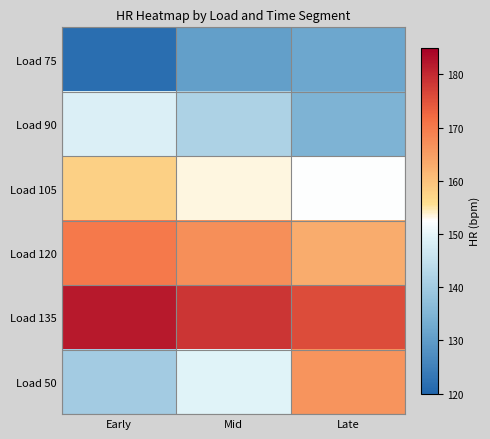

What is the spread (max minus min) of values at Late?

43.6